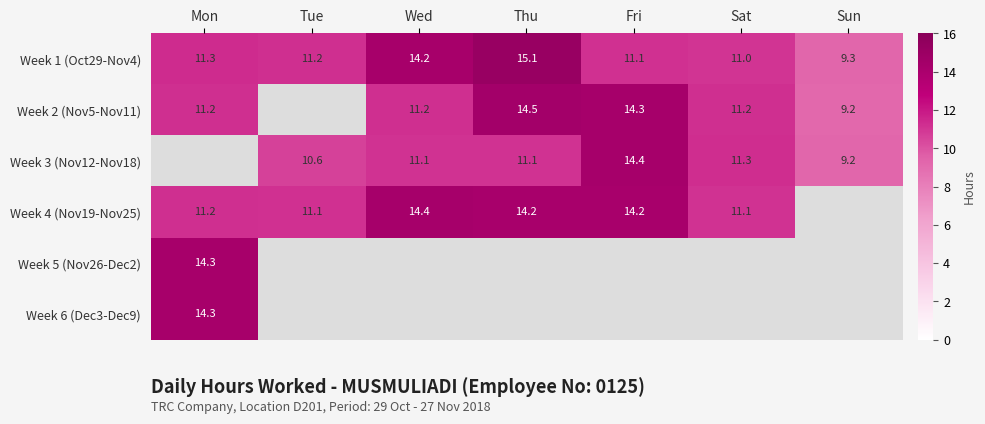

At which category is the sum across all series the highest?

Mon